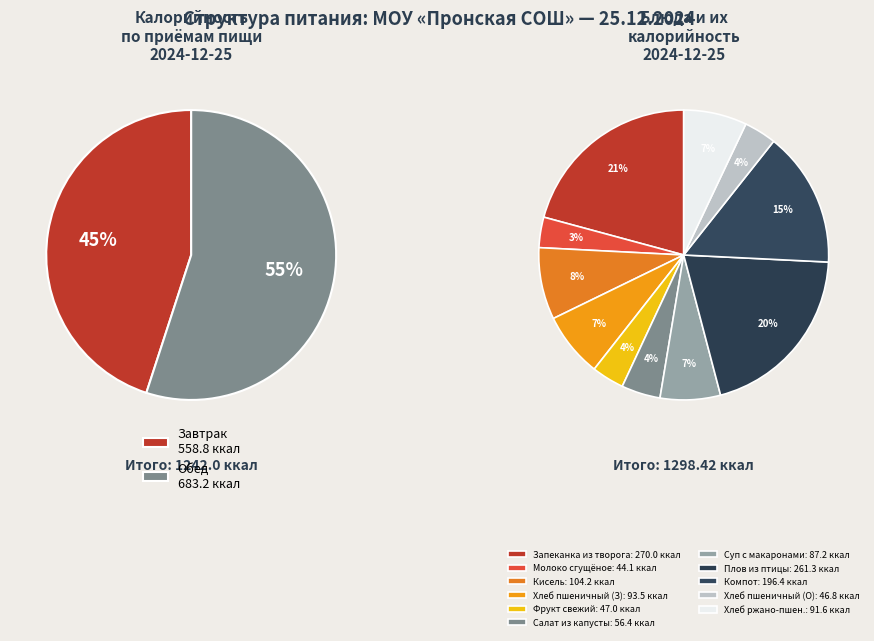

Is there a majority slice in this chart?

Yes